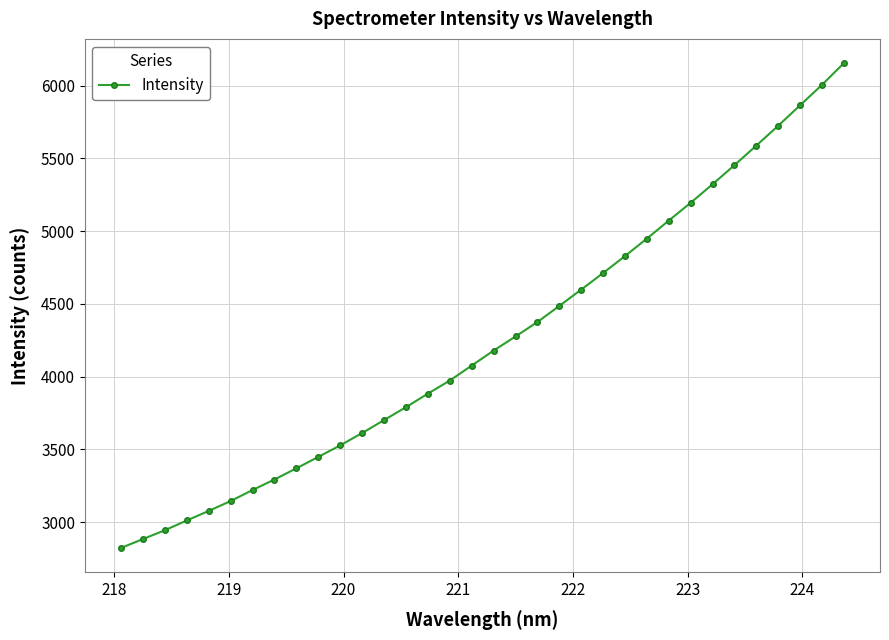

What is the average value?

4252.4